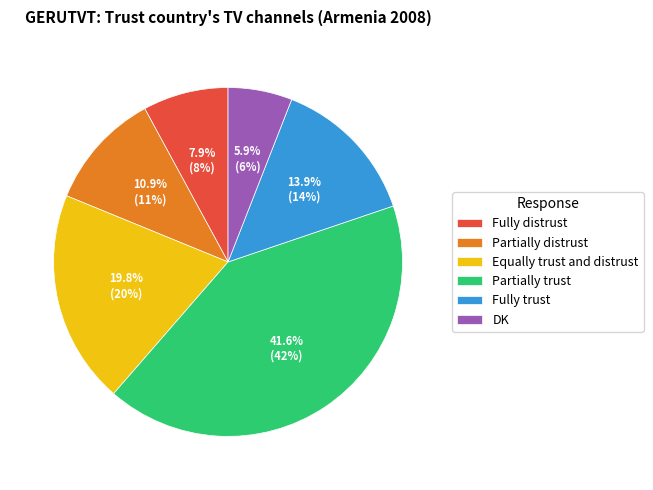

What percentage is NOT represented by DK?

94.1%